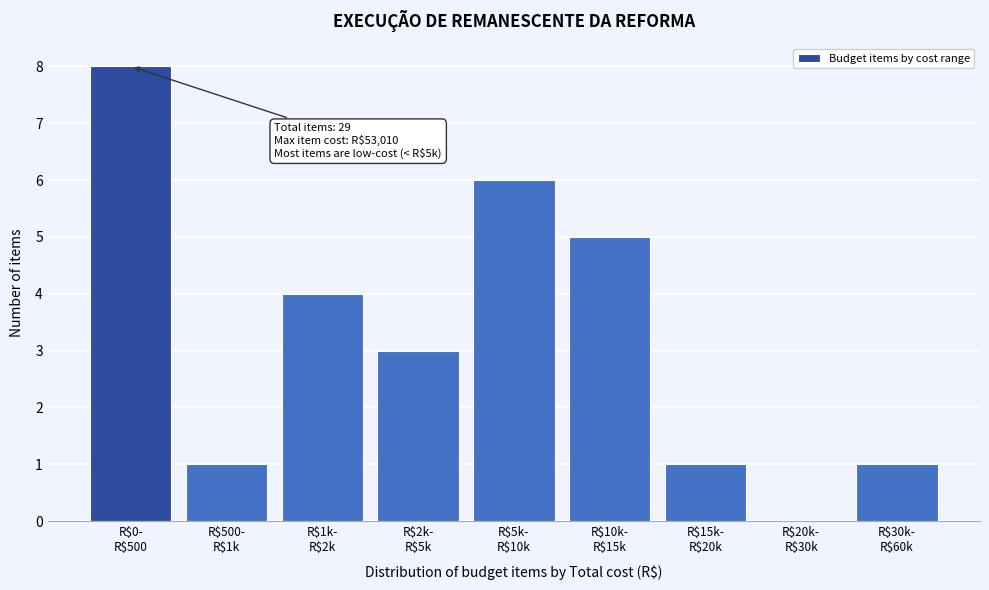

What is the maximum value shown in the chart?

8